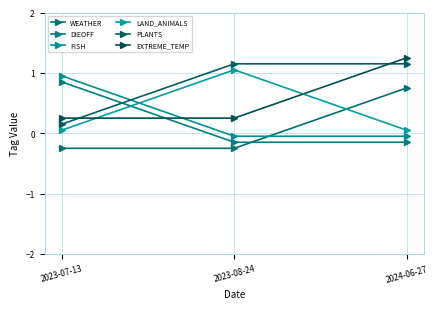

Which category has the highest value in the EXTREME_TEMP series?

2024-06-27